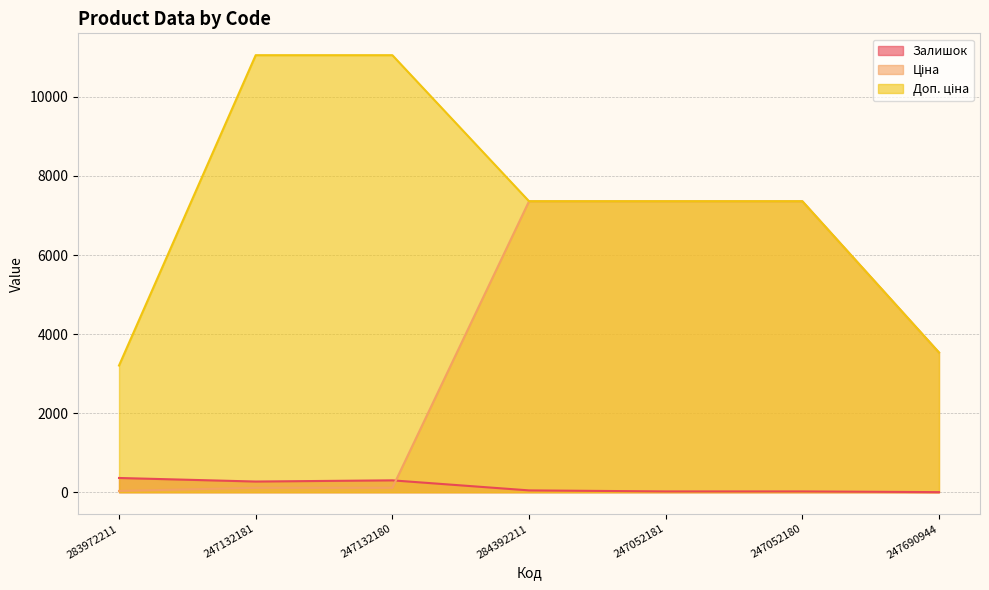

Which series changed the most between 283972211 and 247132181?

Доп. ціна